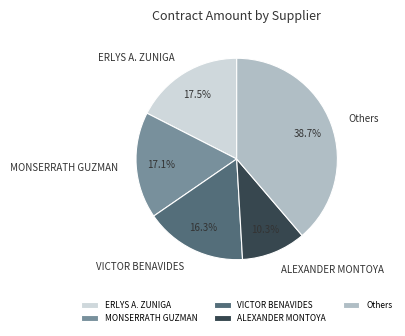

What is the ratio of the value at Others to the value at ERLYS A. ZUNIGA?

2.2